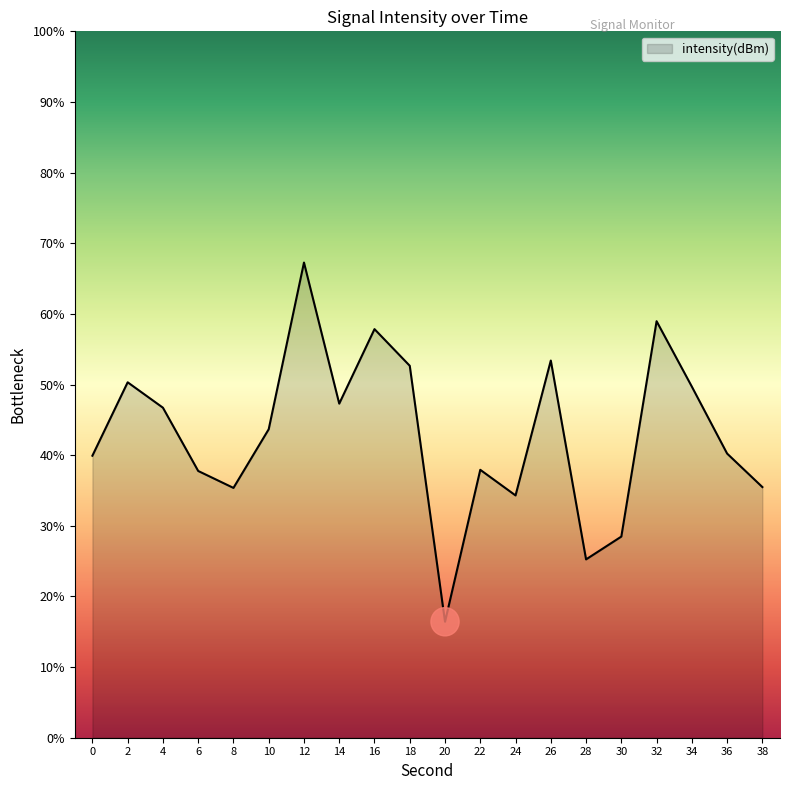

What is the difference between the second highest and minimum values?

42.5